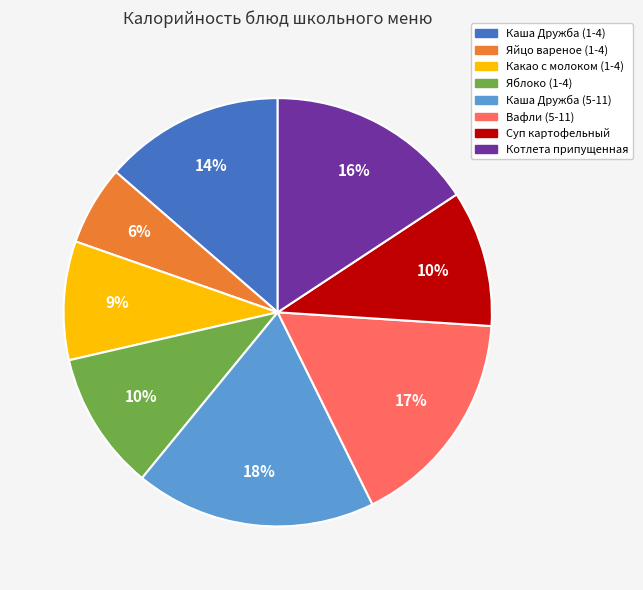

Is it true that Яблоко (1-4) is 10% of the pie?

True